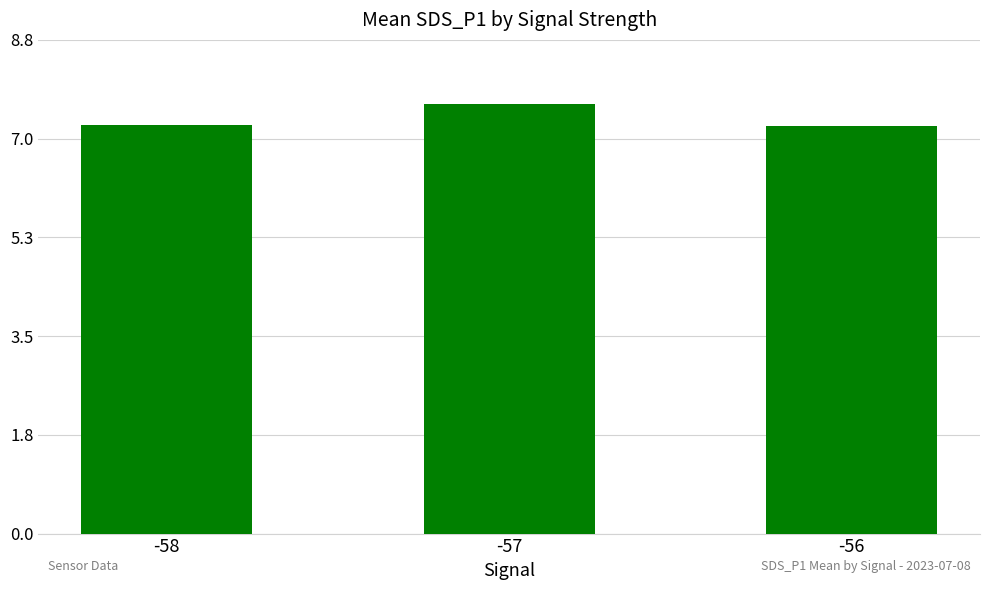

What is the maximum value shown in the chart?

7.6